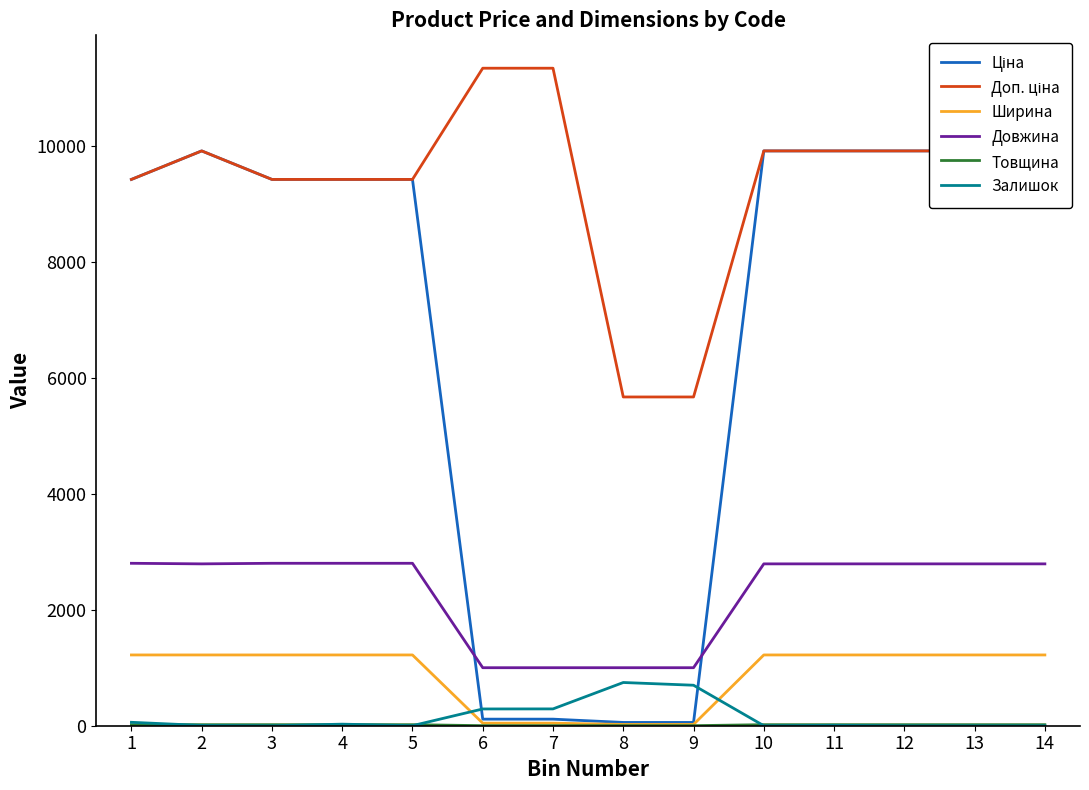

At which label does Довжина first exceed 2790?

1